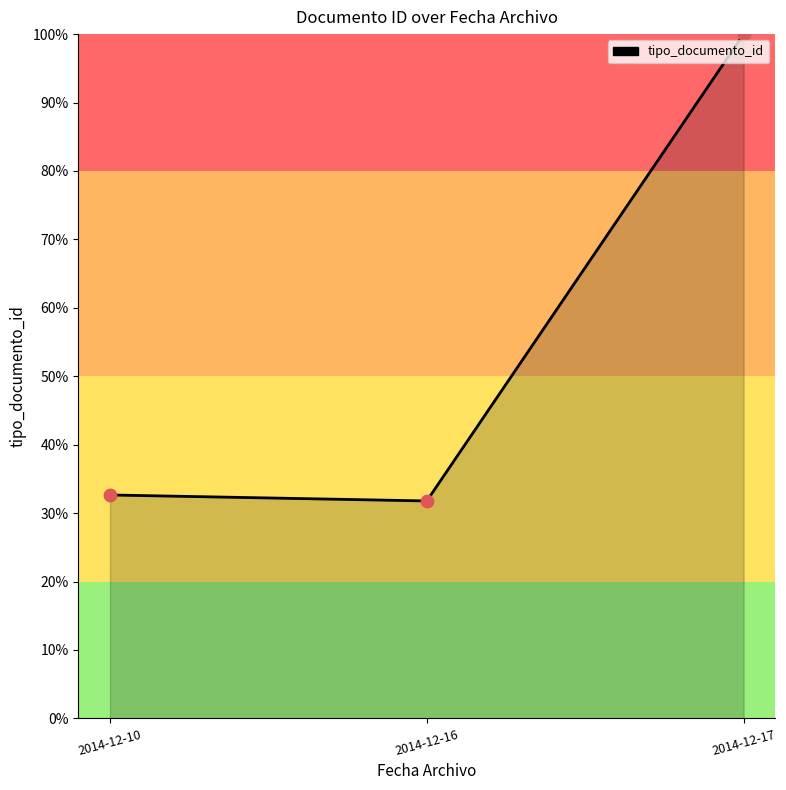

What is the ratio of the value at 2014-12-10 to the value at 2014-12-17?

0.3